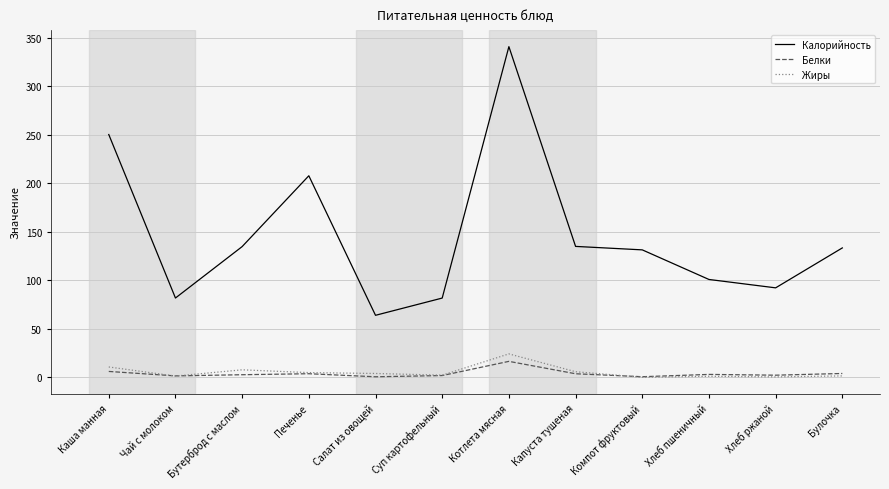

Which series has the largest range (max minus min)?

Калорийность